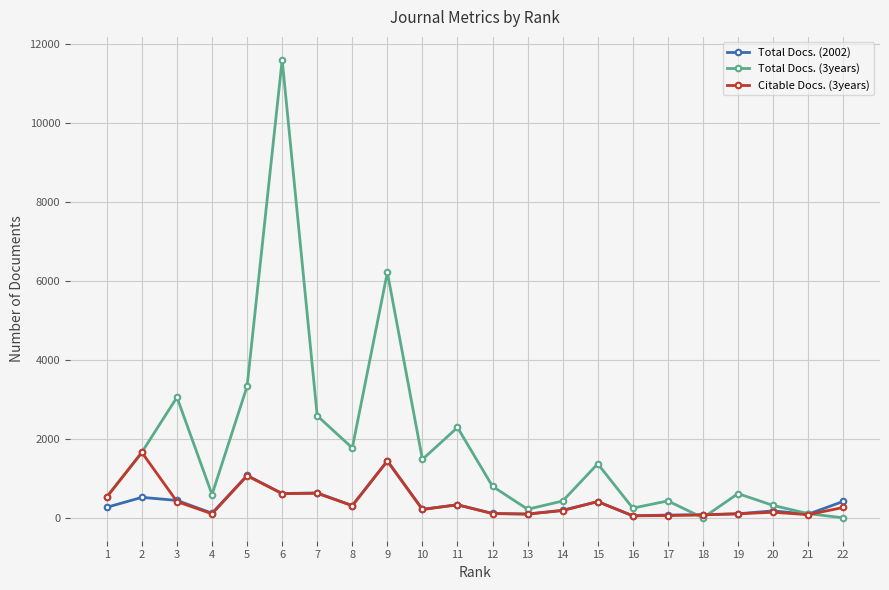

At which category does Citable Docs. (3years) reach its first local valley?

4